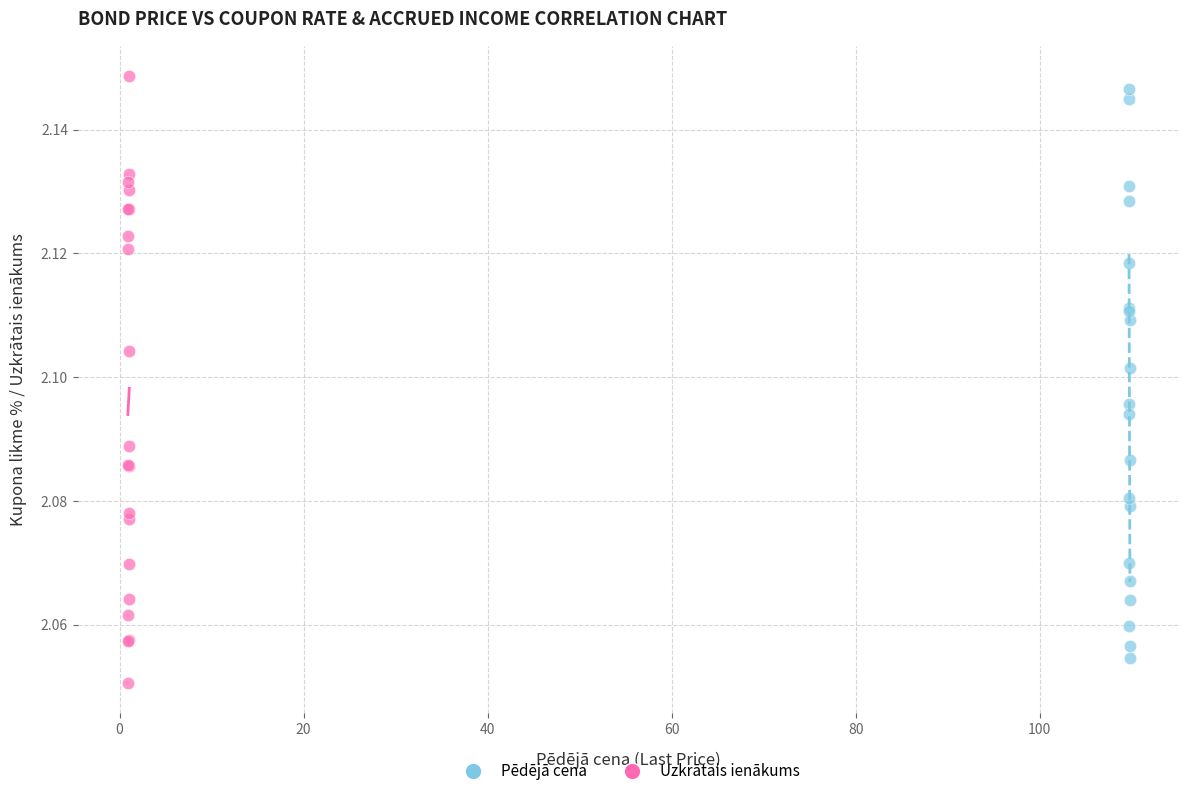

Which series contains the highest Y value?

Uzkrātais ienākums